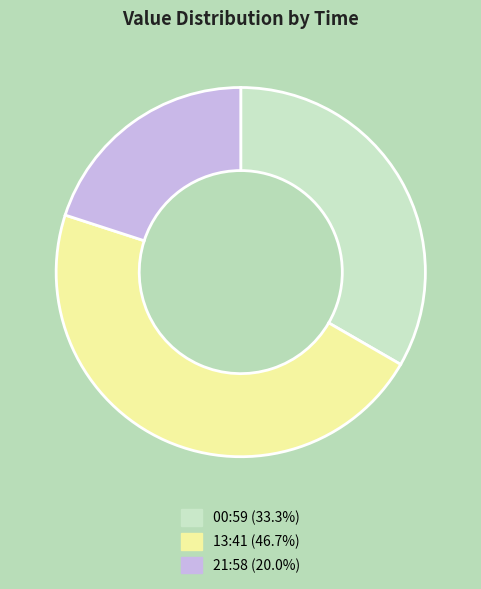

How many segments does this pie chart have?

3